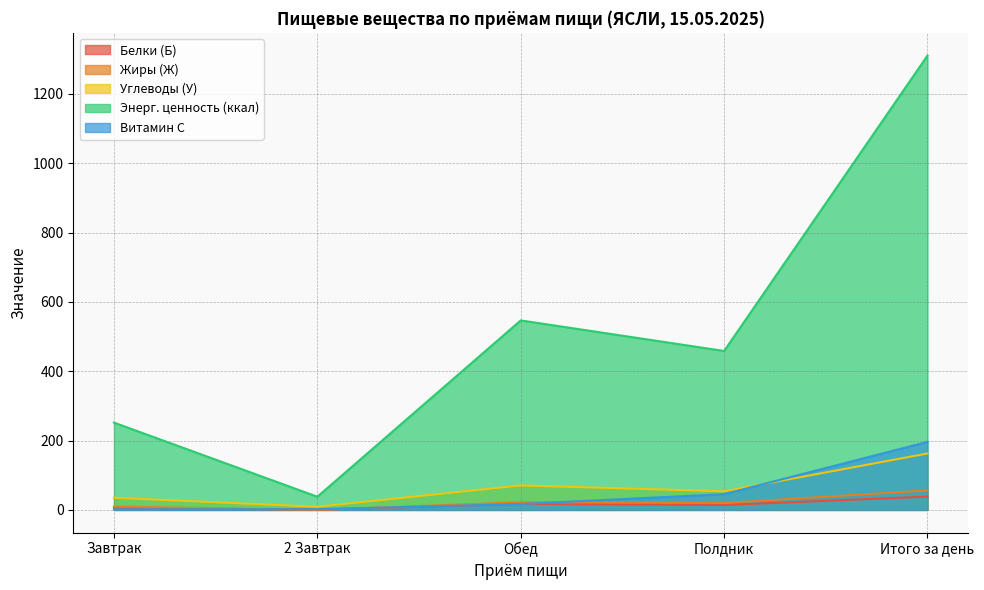

The value of Энерг. ценность (ккал) at 2 Завтрак is 57.8. True or false?

False